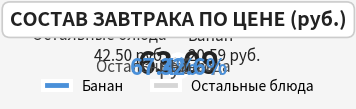

Count the number of slices in the pie.

2